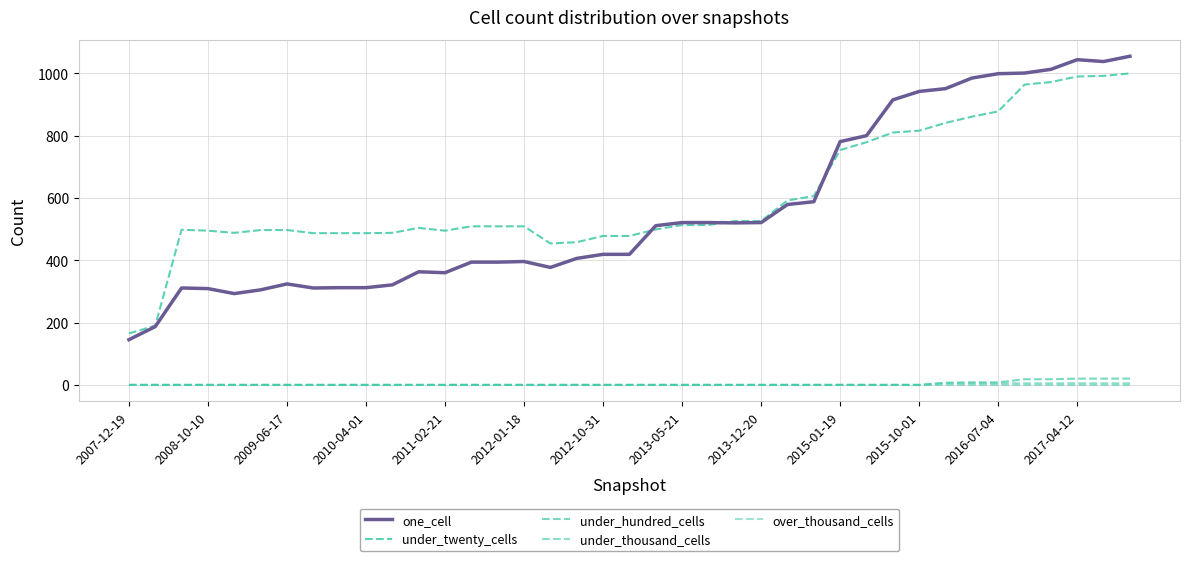

In one_cell, how many points are lower than both neighbors (excluding endpoints)?

6